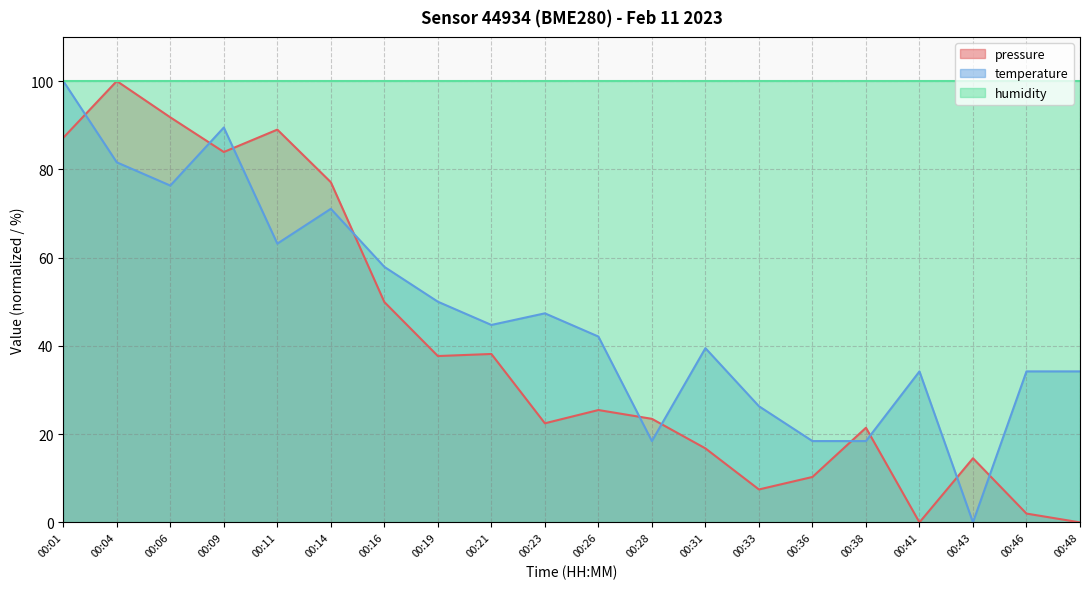

Rank the categories by temperature value from highest to lowest.

00:01, 00:09, 00:04, 00:06, 00:14, 00:11, 00:16, 00:19, 00:23, 00:21, 00:26, 00:31, 00:41, 00:46, 00:48, 00:33, 00:28, 00:36, 00:38, 00:43